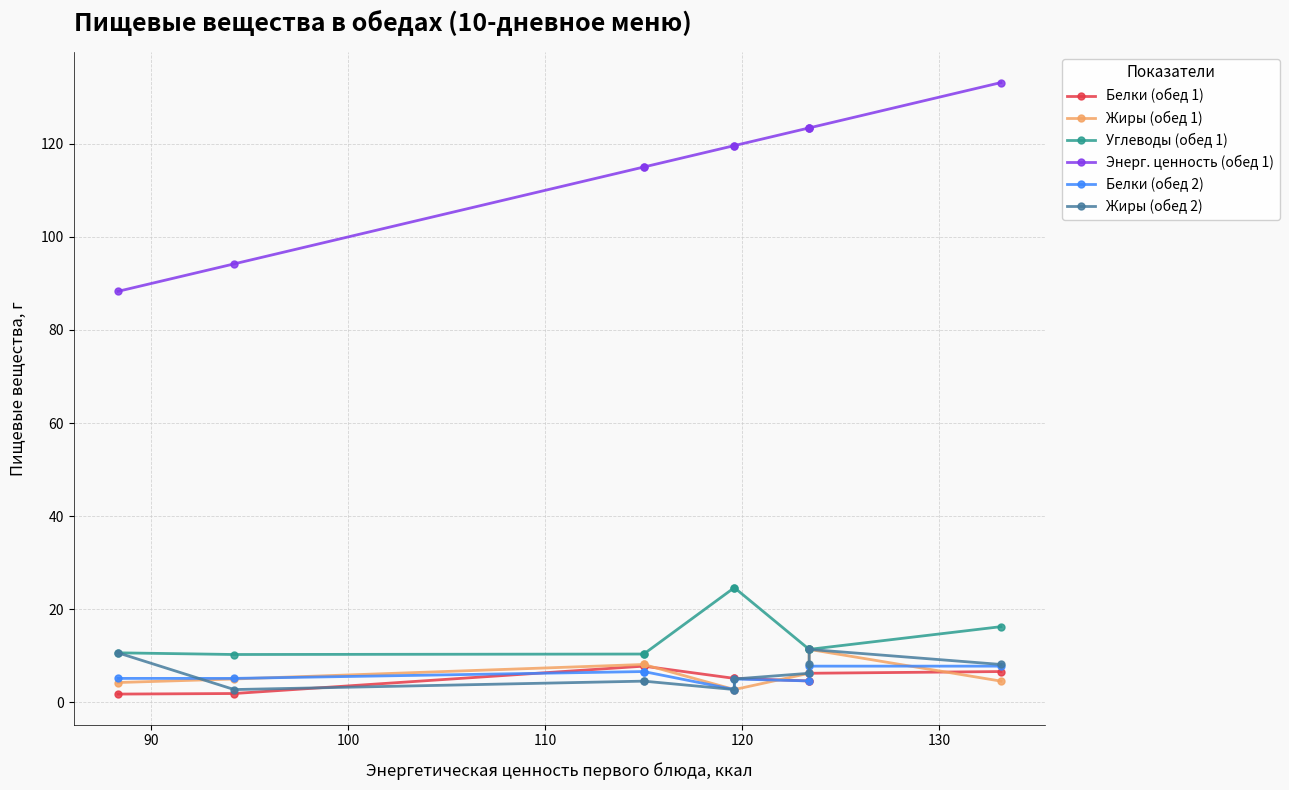

The Углеводы (обед 1) series shows 14.6 at 80. True or false?

False